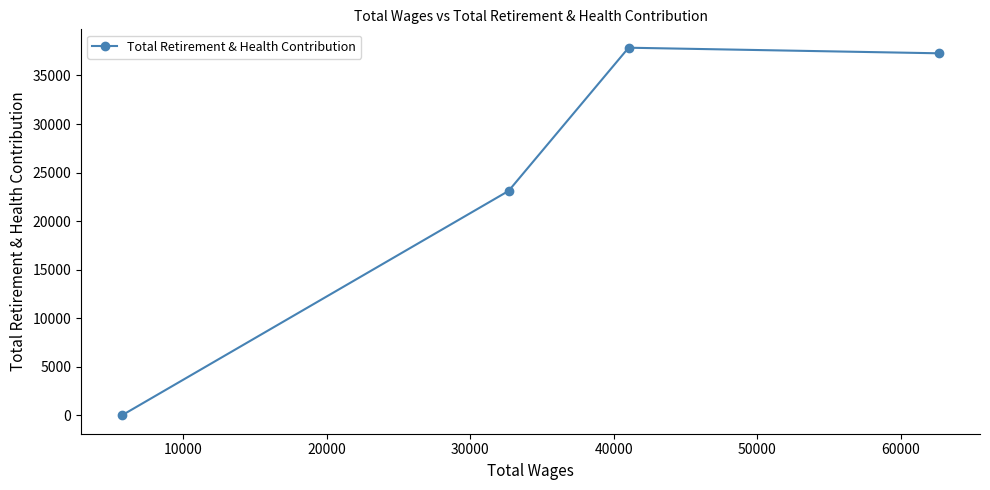

What is the average value?

24565